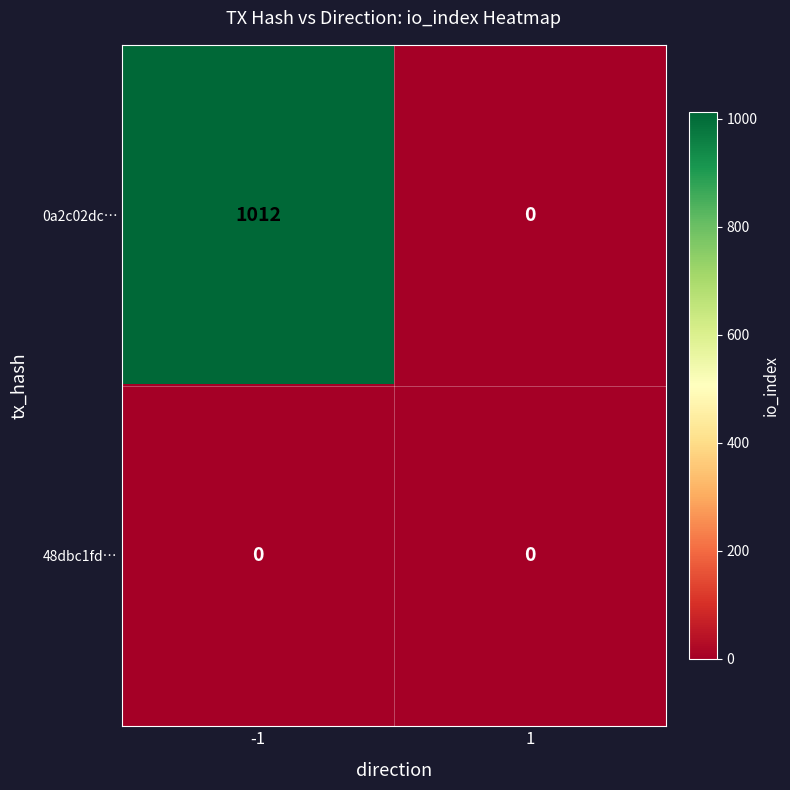

Rank the series by their maximum value, from highest to lowest.

0a2c02dc…, 48dbc1fd…